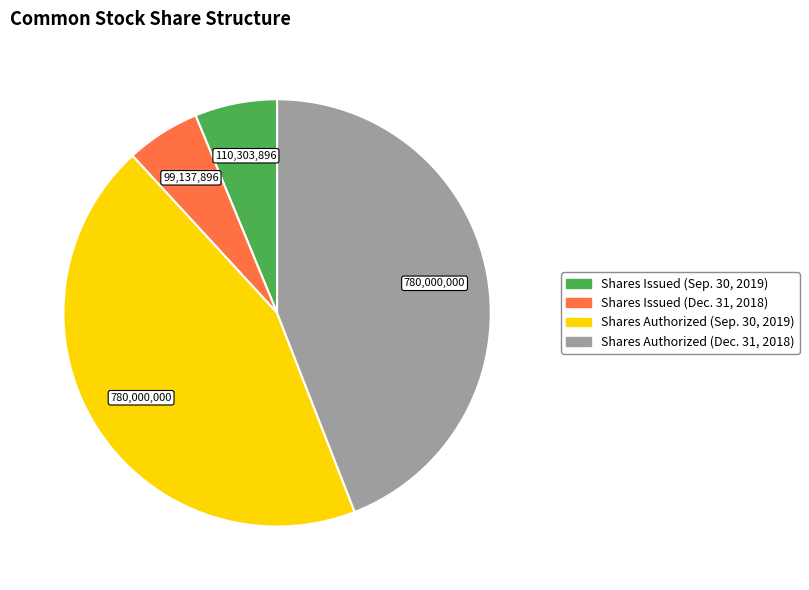

Approximately how many times larger is the value at Shares Issued (Dec. 31, 2018) compared to Shares Issued (Sep. 30, 2019)?

0.9